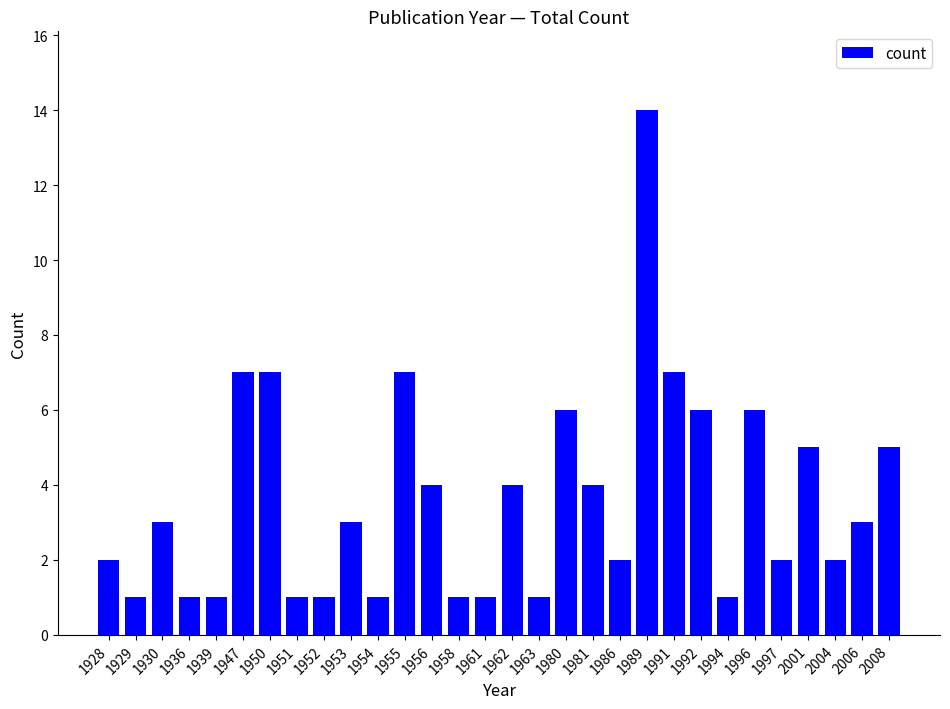

What is the sum of the values at 2004 and 1950?

9